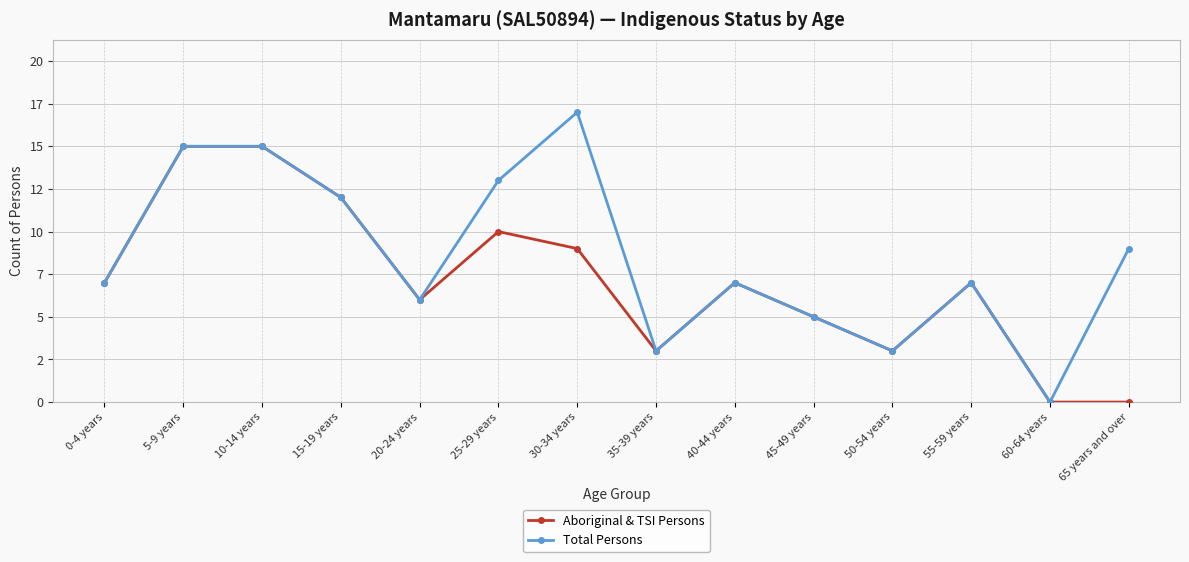

Does the chart have visible grid lines?

Yes